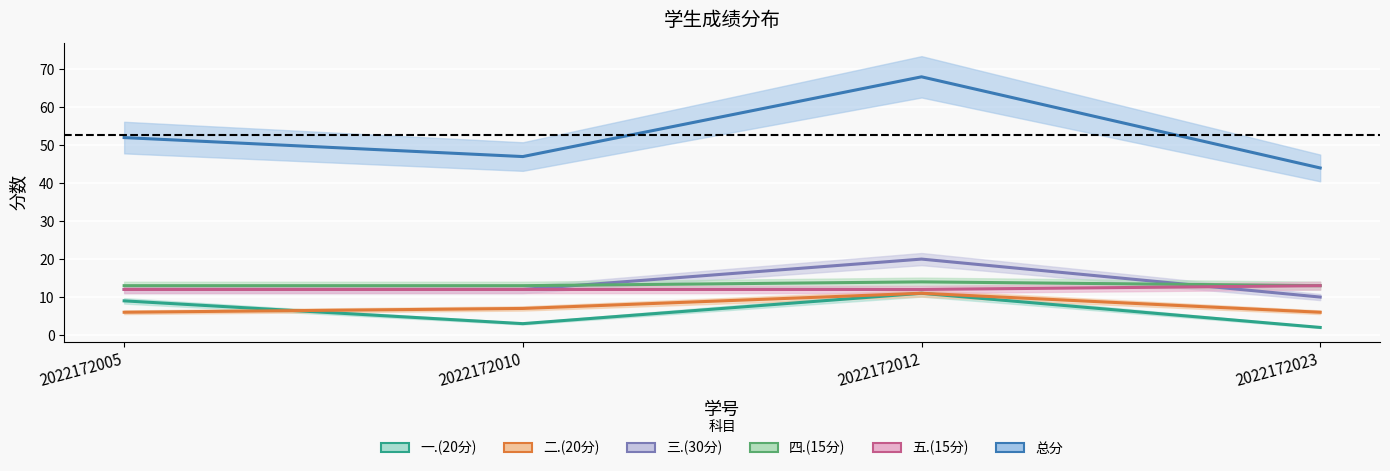

What are all the series names shown in the legend?

一.(20分), 二.(20分), 三.(30分), 四.(15分), 五.(15分), 总分